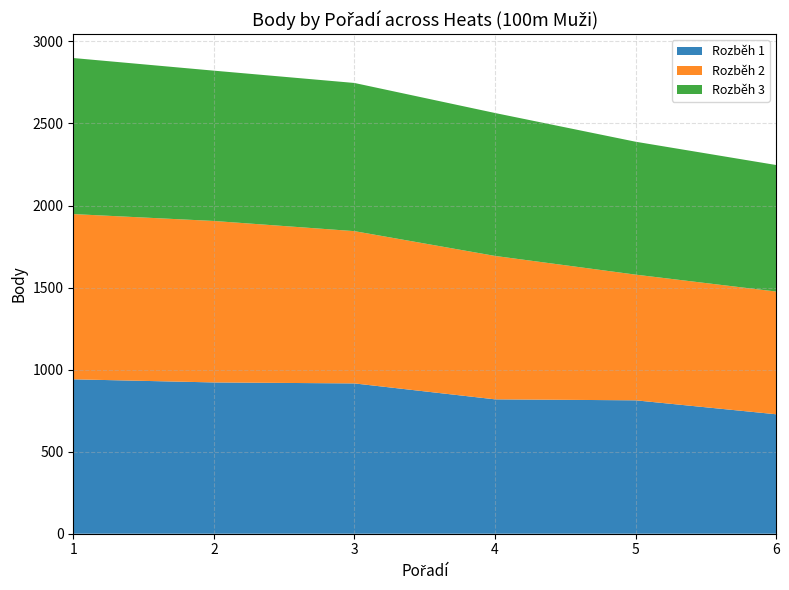

Reading right to left, what are all the values shown in this chart?

Rozběh 1: 728	813	819	916	922	941
Rozběh 2: 748	766	874	928	984	1007
Rozběh 3: 771	810	871	903	916	951